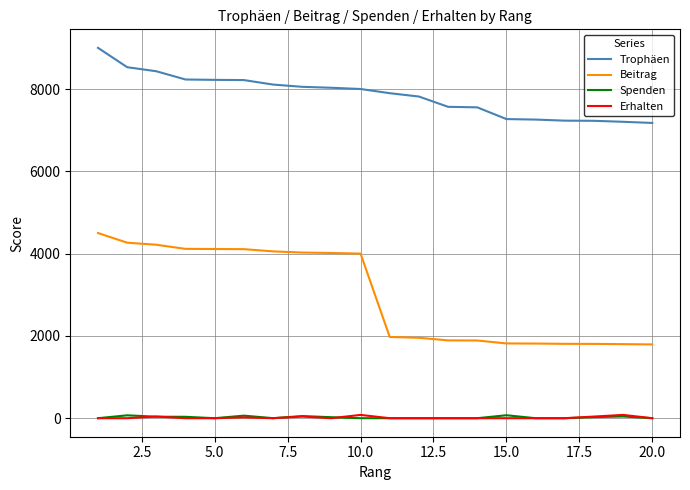

Which series has the widest spread of values?

Beitrag